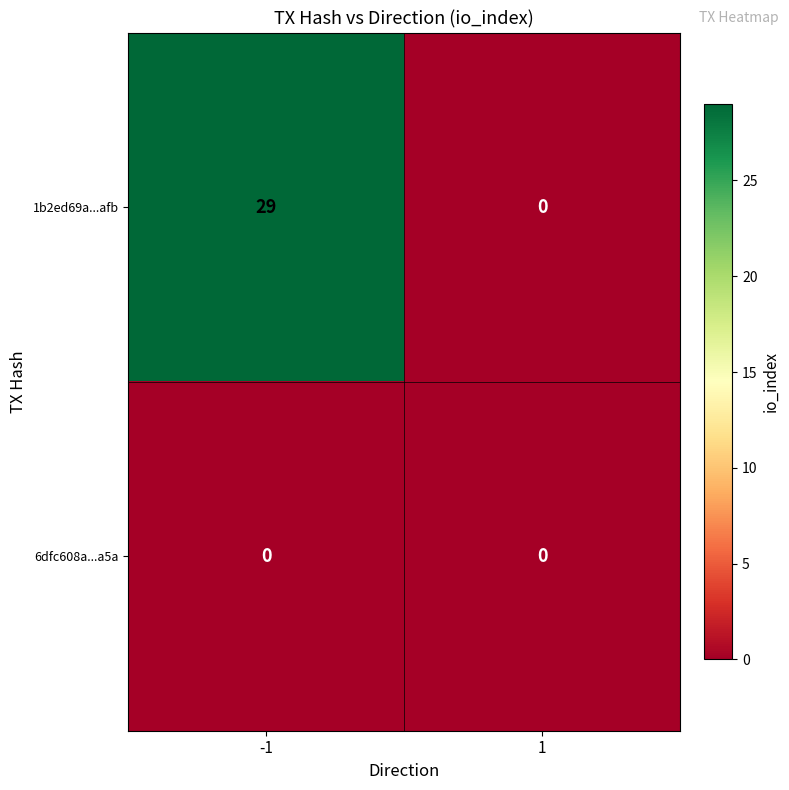

At -1, list the series in order from smallest to largest.

6dfc608a...a5a, 1b2ed69a...afb